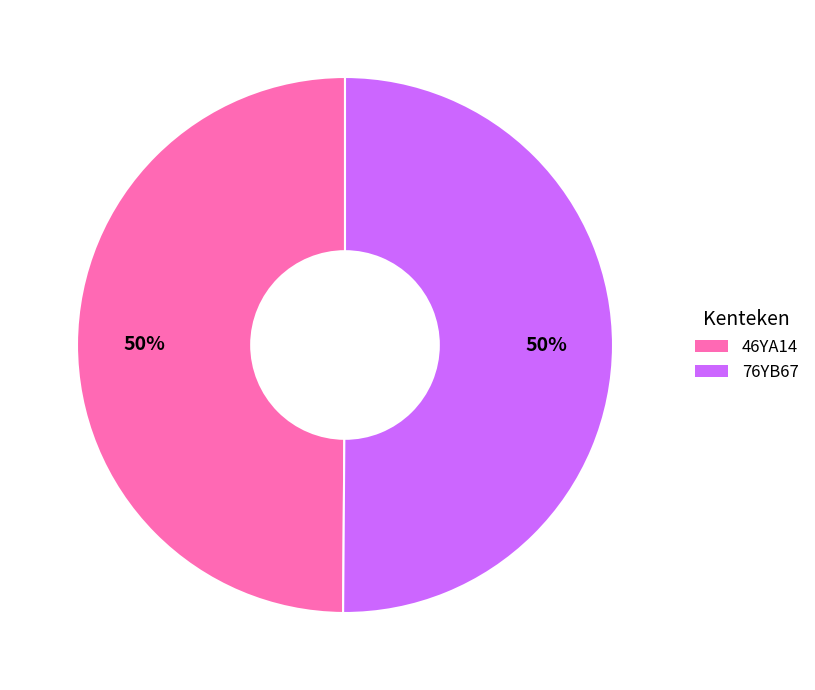

Is the sum of 46YA14 and 76YB67 greater than half?

Yes